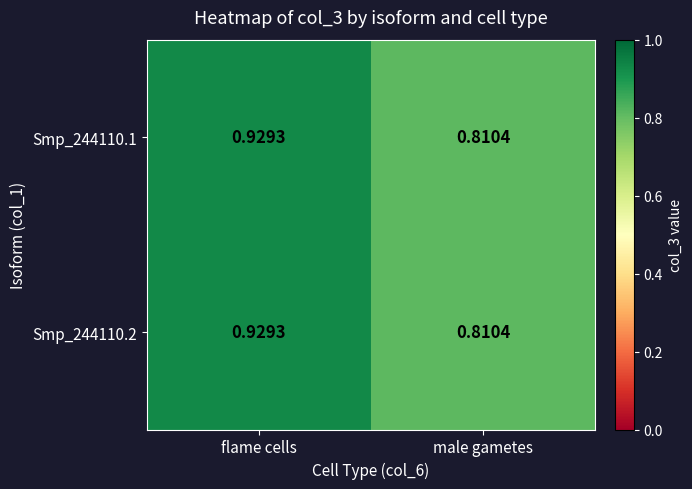

Count the number of categories in the chart.

2